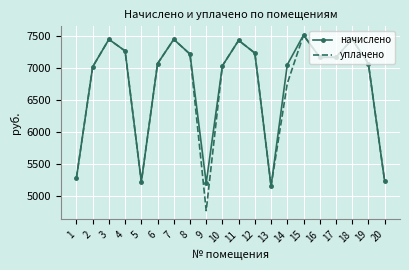

At which category is the sum across all series the highest?

15